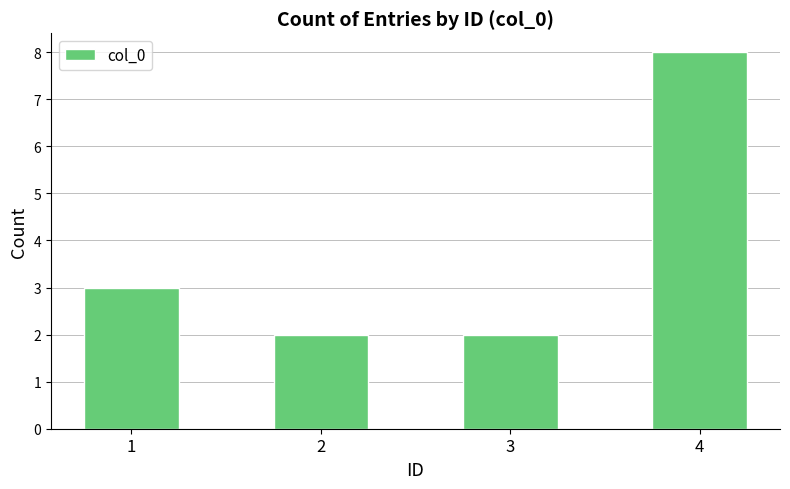

What is the ratio of the value at 1 to the value at 3?

1.5